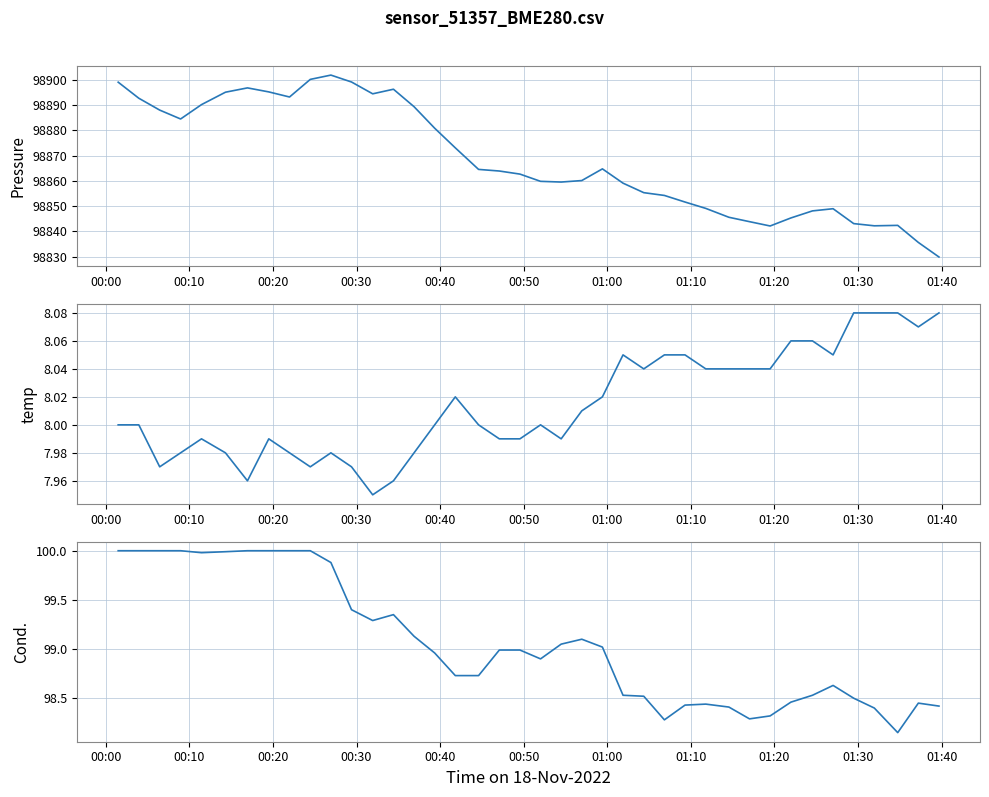

The temperature series shows 8.0 at 00:00. True or false?

True